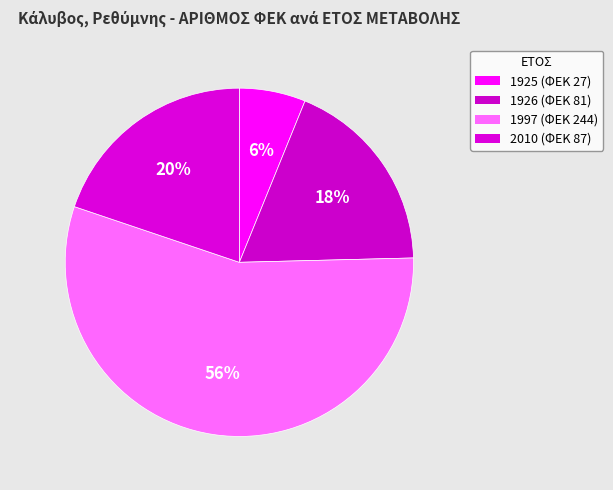

Is the sum of 2010 and 1925 greater than half?

No